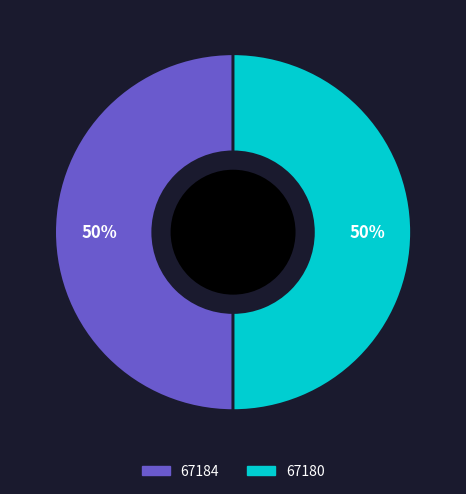

What percentage is the 67184 slice, to the nearest percent?

50%